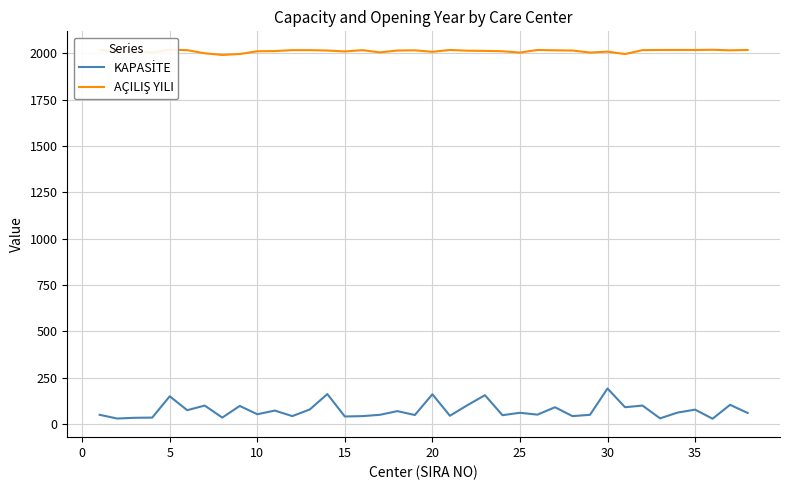

Rank the series by their maximum value, from highest to lowest.

AÇILIŞ YILI, KAPASİTE